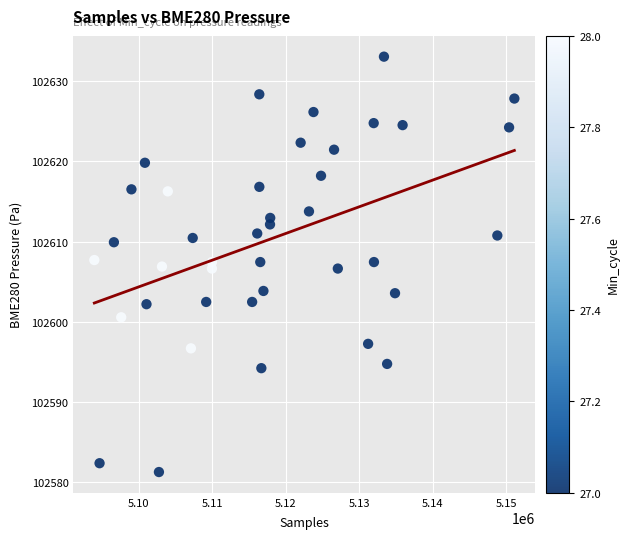

What is the range of X values (max minus min)?

57118.0